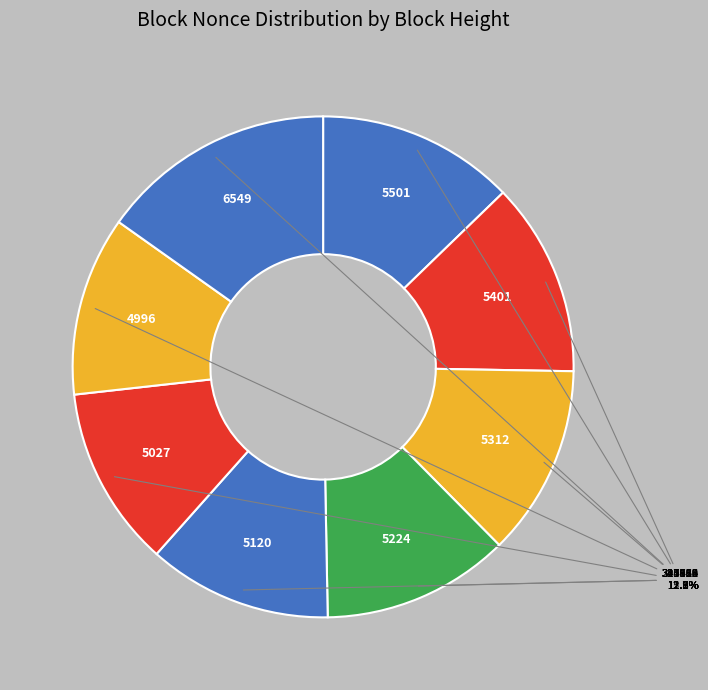

Which category has the biggest portion of the pie?

295413